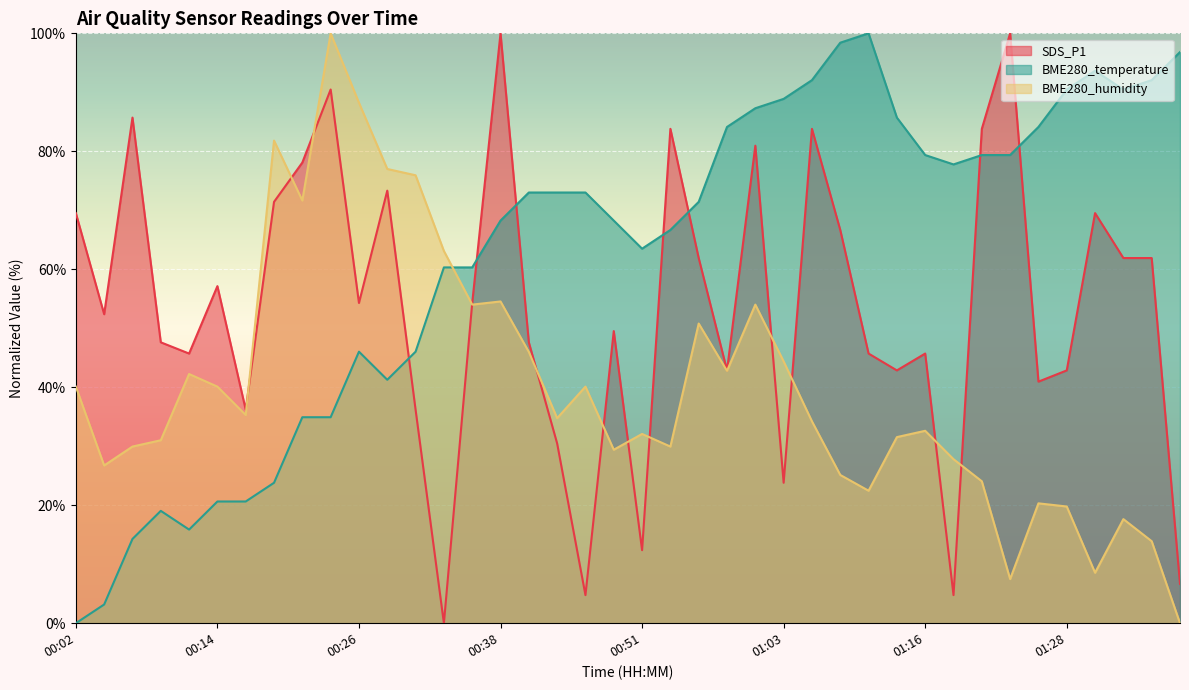

Is it true that BME280_temperature equals 60.3 at 00:36?

True